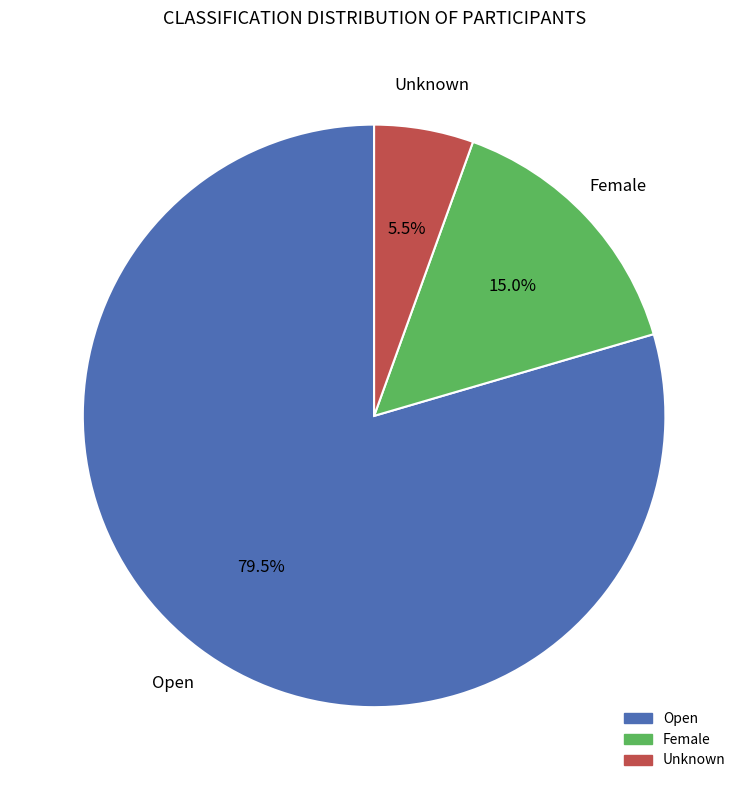

To the nearest percent, what percentage of the pie is Female?

15%